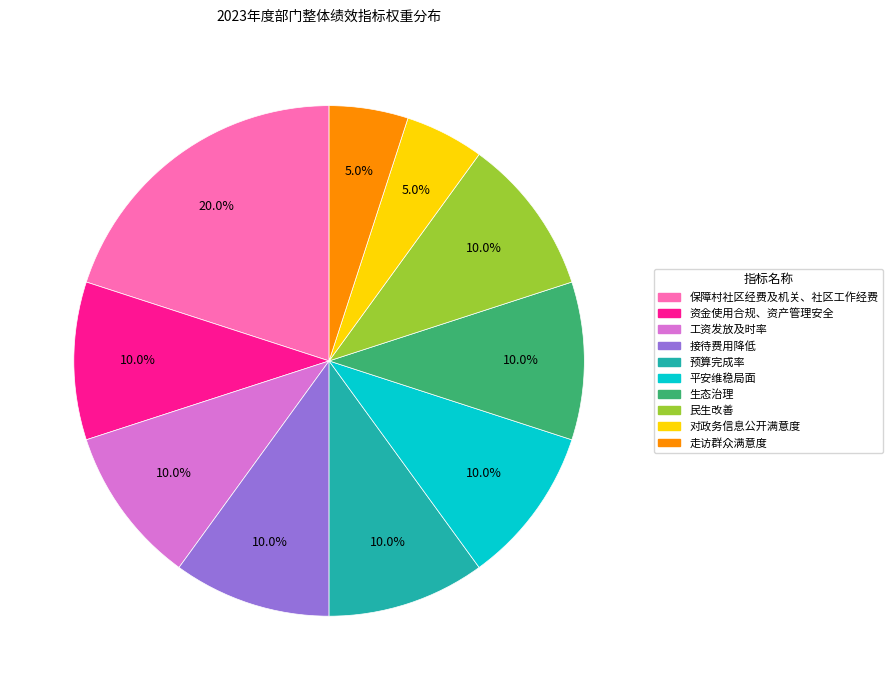

Which slice is the largest?

保障村社区经费及机关、社区工作经费